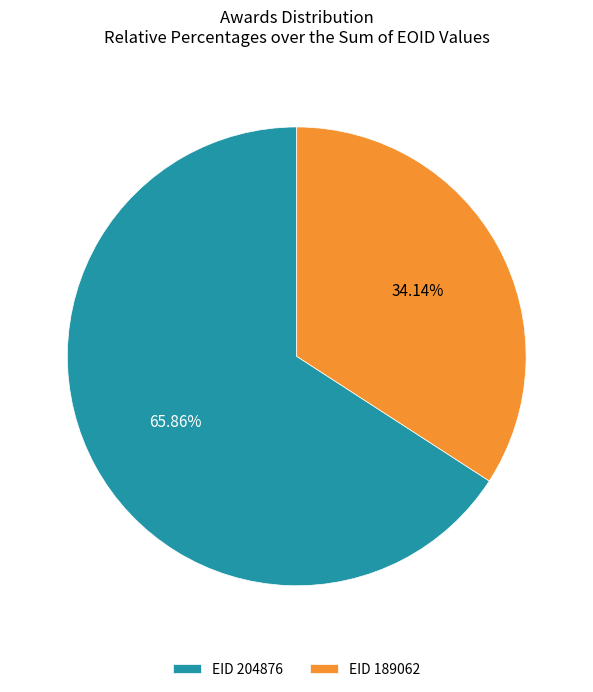

What is the ratio of the value at EID 204876 to the value at EID 189062?

1.9